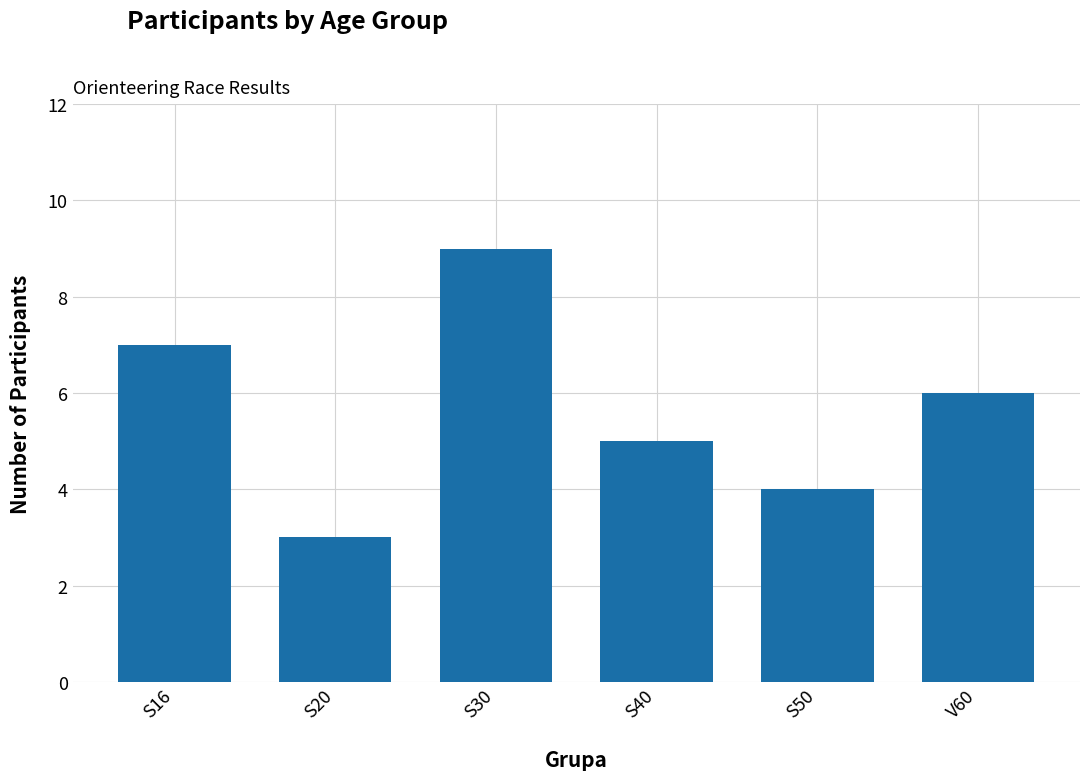

Are the bars horizontal?

No